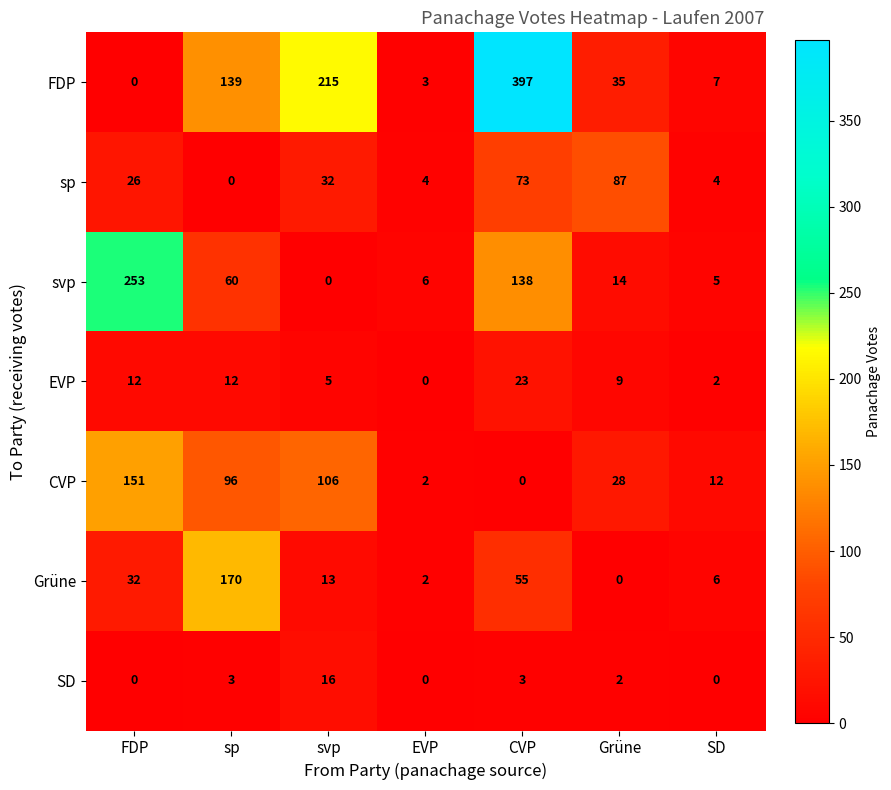

Is the value of Grüne at EVP greater than the value of svp at Grüne?

No